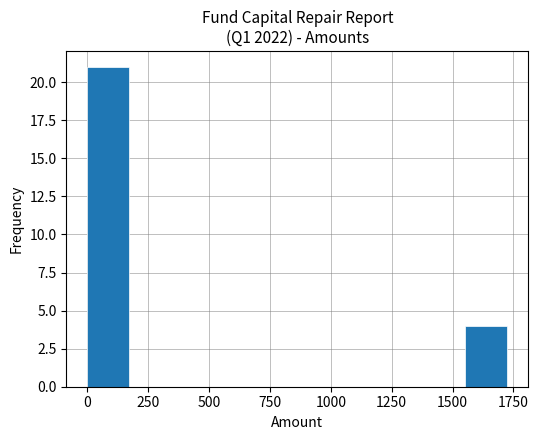

Read against the x-axis, roughly where is the centre of the tallest bar?

100